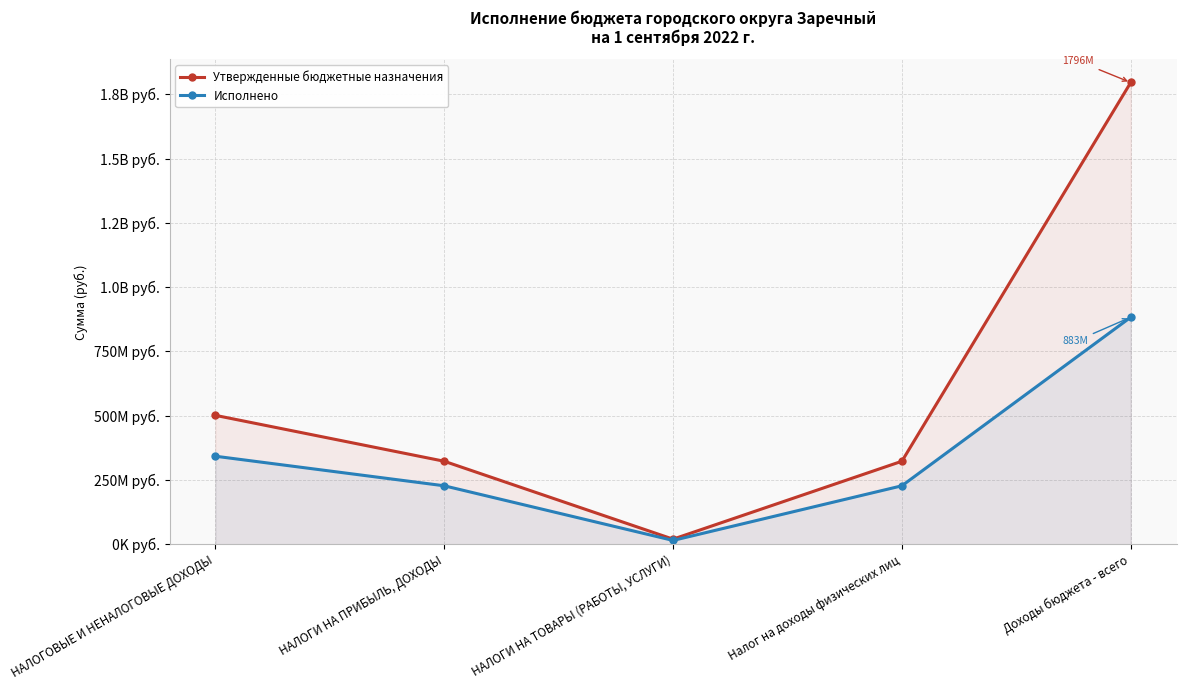

Is the value of Утвержденные бюджетные назначения at НАЛОГИ НА ПРИБЫЛЬ, ДОХОДЫ greater than the value of Исполнено at Налог на доходы физических лиц?

Yes